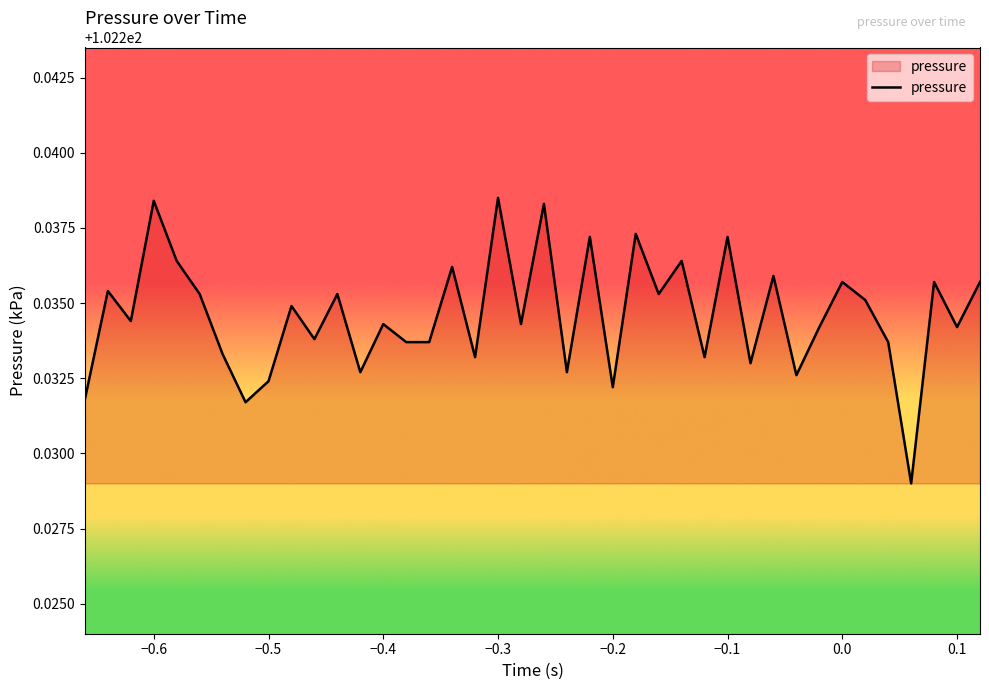

True or false: the data has more than 2 interior local peaks.

True